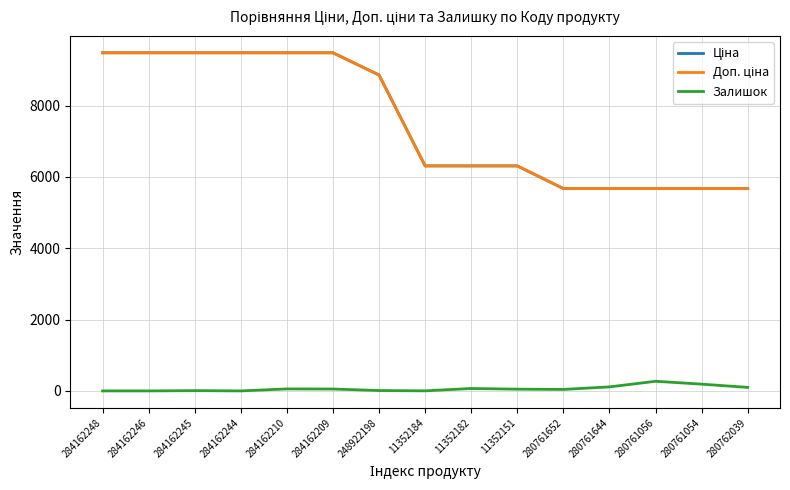

The value of Ціна at 284162210 is 9480.1. True or false?

True